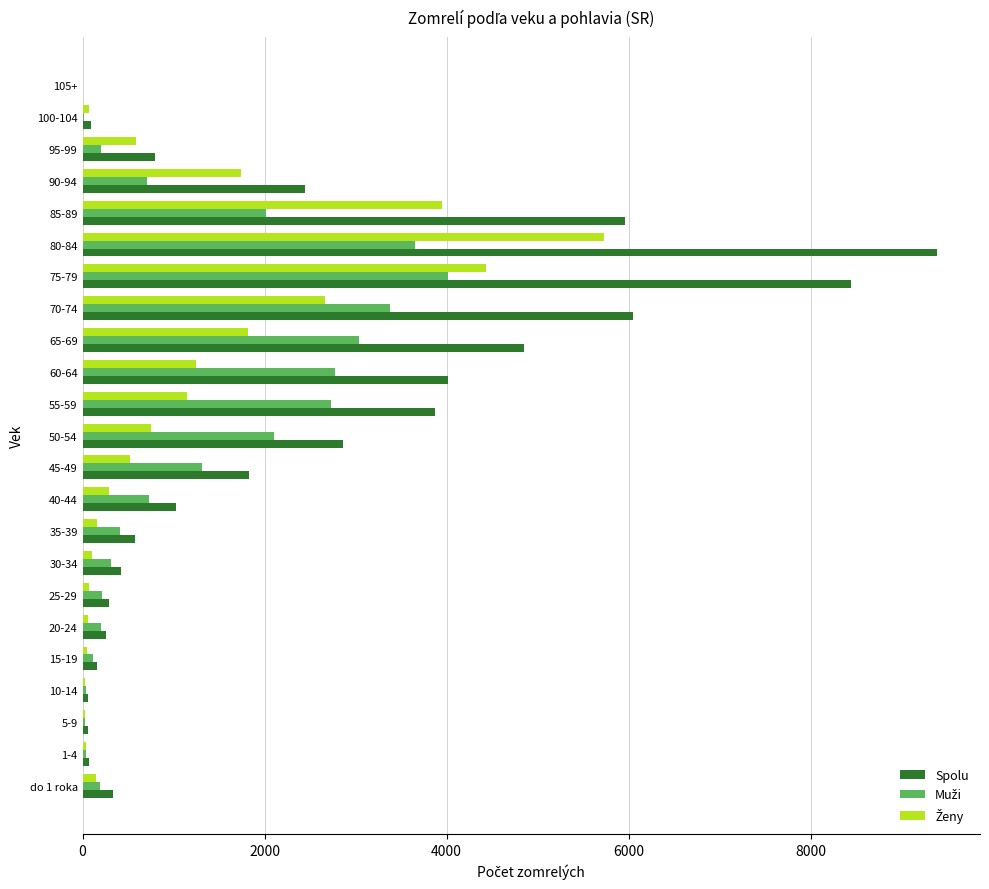

Which series has the largest total across all categories?

Spolu